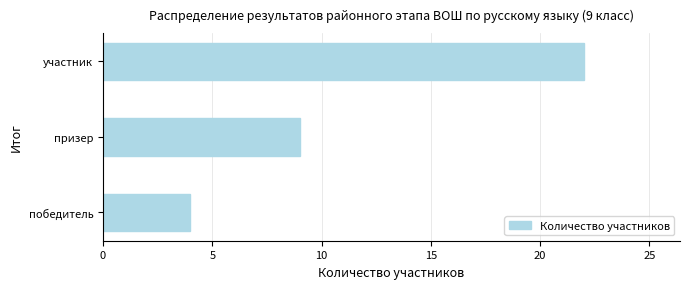

The chart shows a value of 4 at победитель. True or false?

True